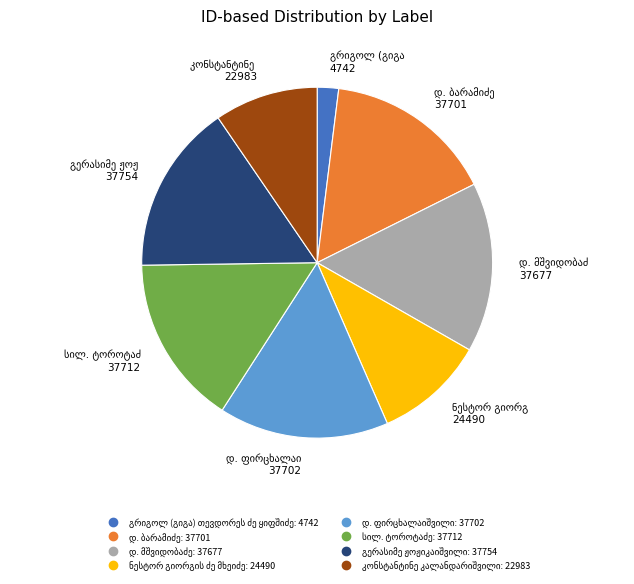

Is there a majority slice in this chart?

No